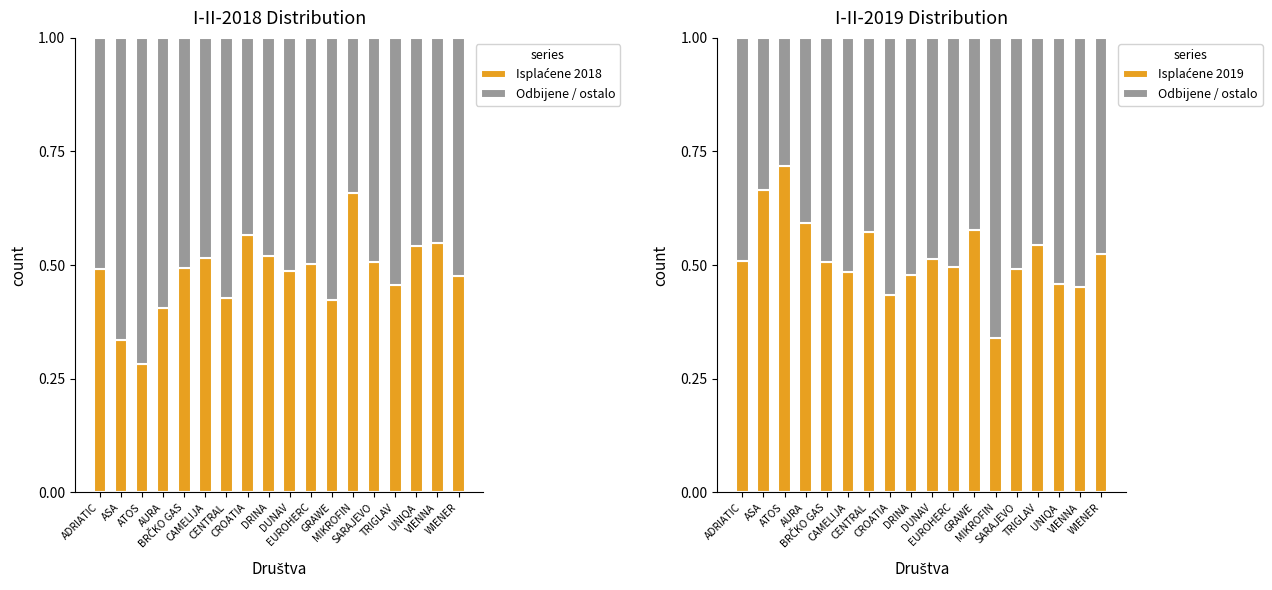

List the labels in order of Isplaćene 2019 value, smallest first.

MIKROFIN, CROATIA, VIENNA, UNIQA, DRINA, CAMELIJA, SARAJEVO, EUROHERC, BRČKO GAS, ADRIATIC, DUNAV, WIENER, TRIGLAV, CENTRAL, GRAWE, AURA, ASA, ATOS